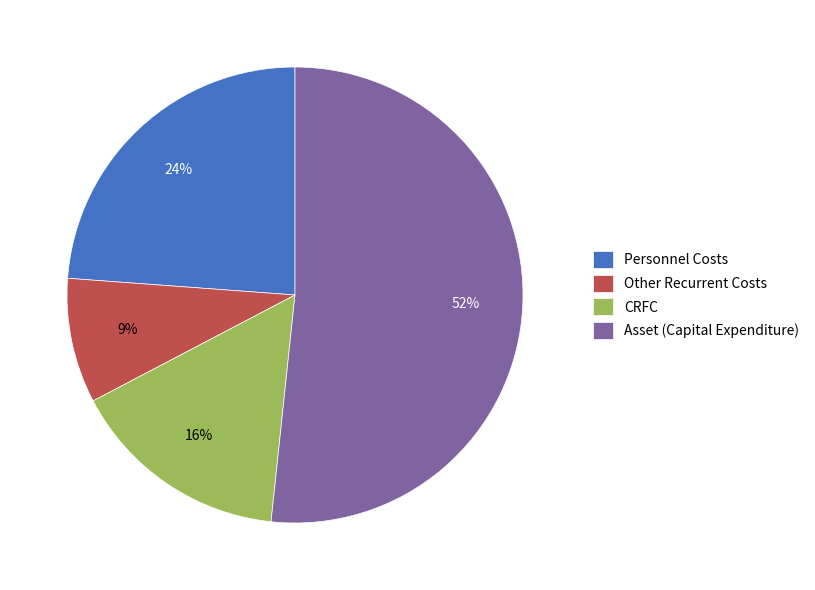

To the nearest percent, what portion does Other Recurrent Costs represent?

9%